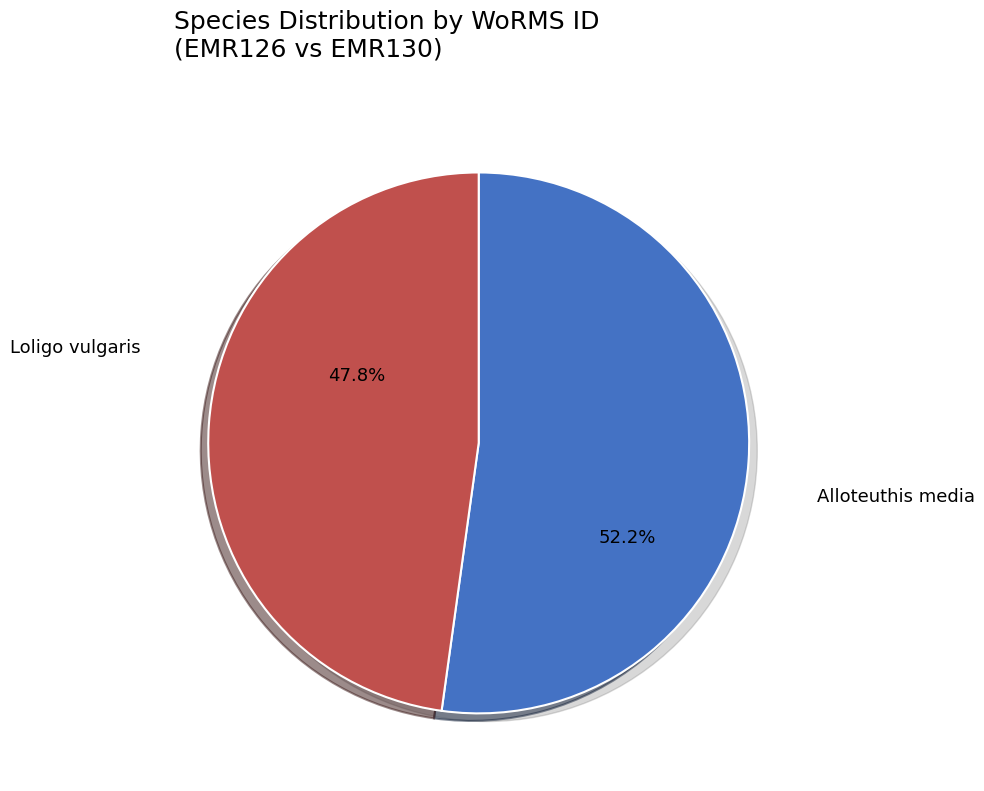

Rank the categories by value from lowest to highest.

Loligo vulgaris, Alloteuthis media